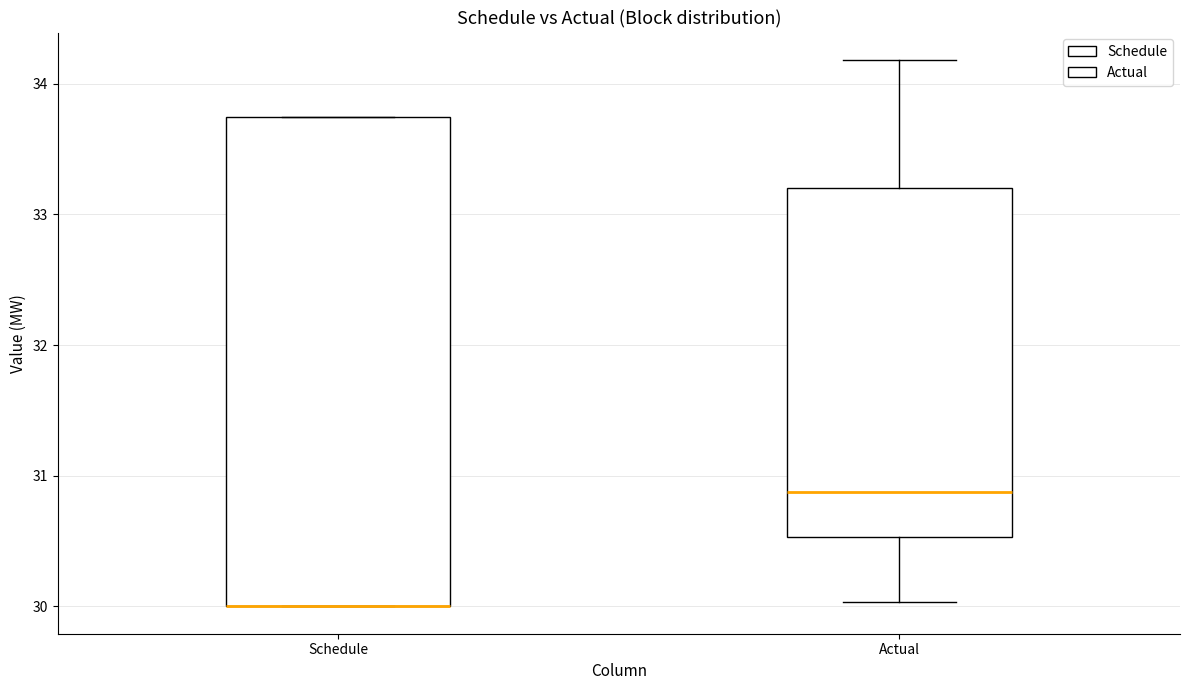

Reading left to right, transcribe this box plot: for each box, give where its median line is, the range the box spans, and where its two whiskers end, as read against the y-axis. The values are not printed on the chart, so give them approximately, as read against the axis.

Schedule: median 30.0 (drawn on the box's lower edge), box 30.0 to 33.7, whiskers 30.0 to 33.7
Actual: median 30.9, box 30.5 to 33.2, whiskers 30.0 to 34.2